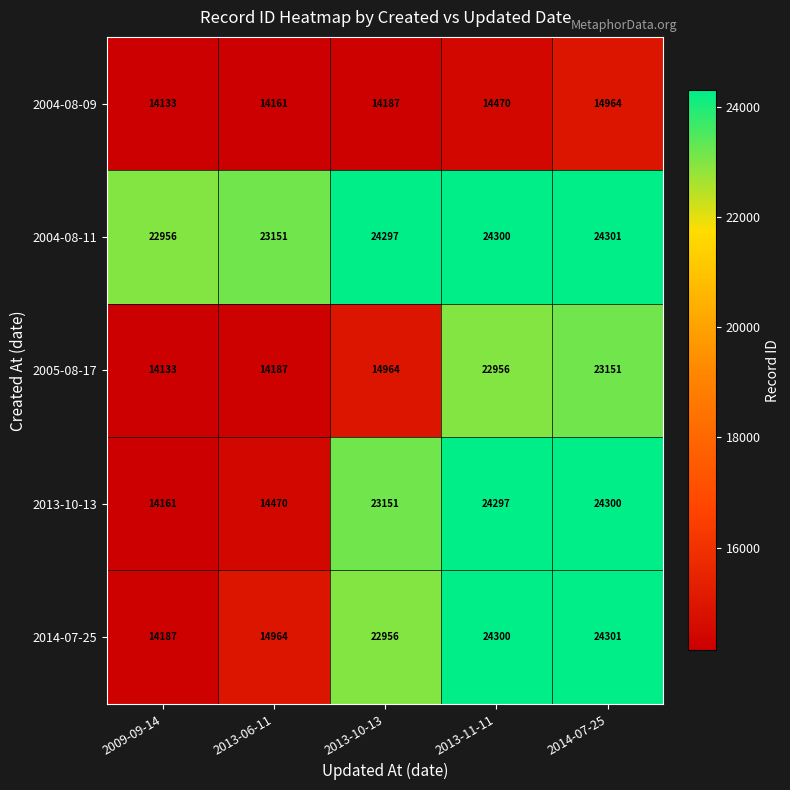

Where is 2004-08-09 nearest to the value 14548?

2013-11-11